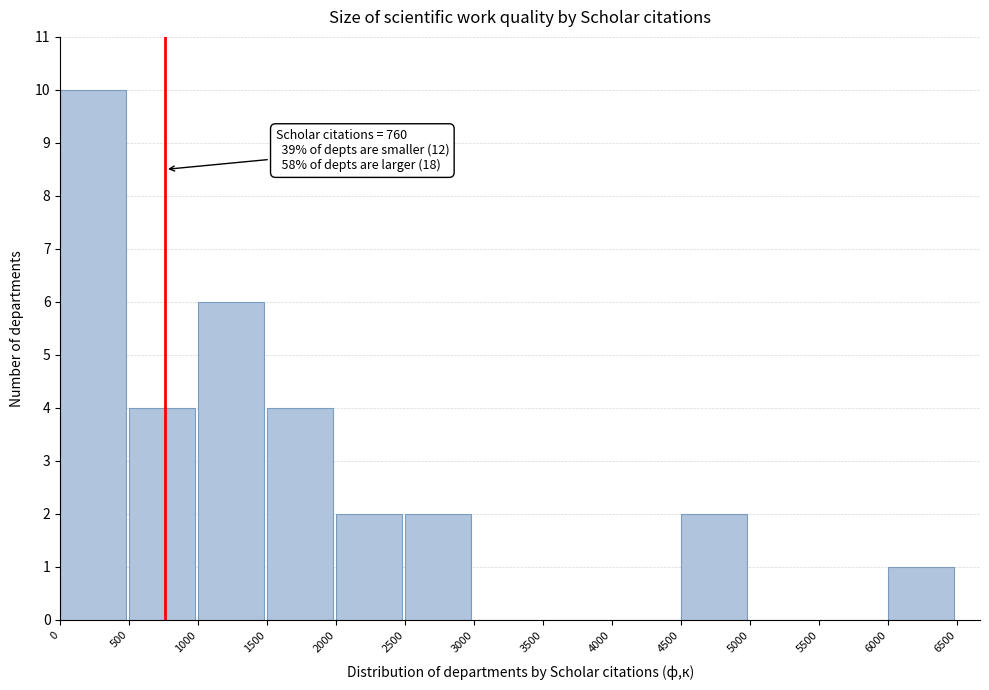

Which range on the x-axis has the tallest bar?

0 to 500